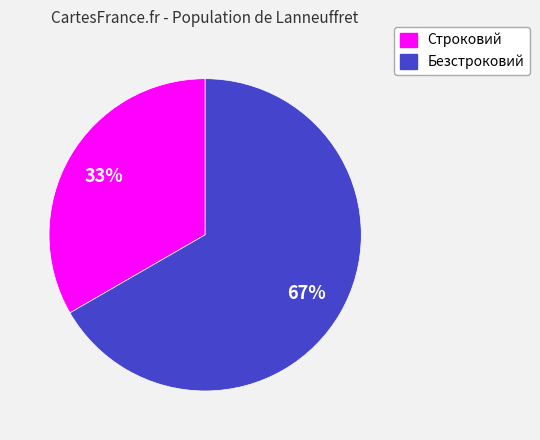

Is there a majority slice in this chart?

Yes